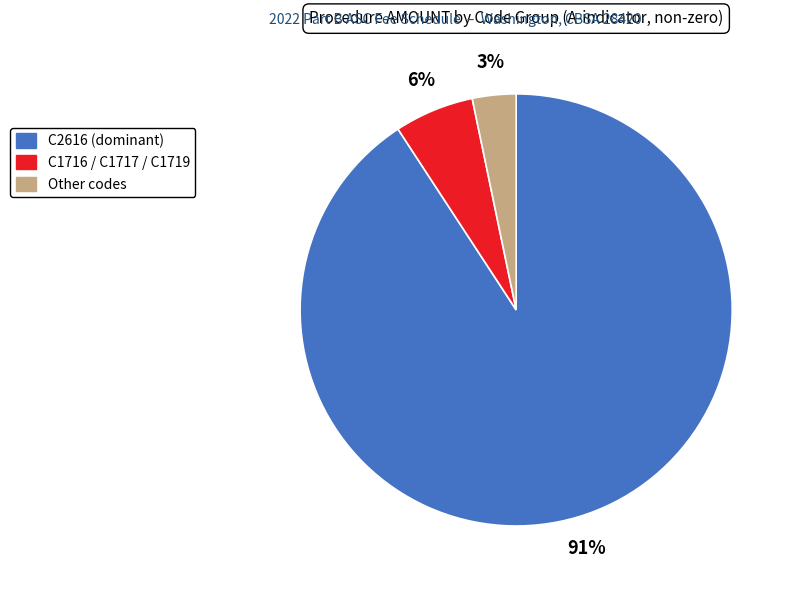

To the nearest percent, what is the difference between the largest and smallest slice percentages?

88%